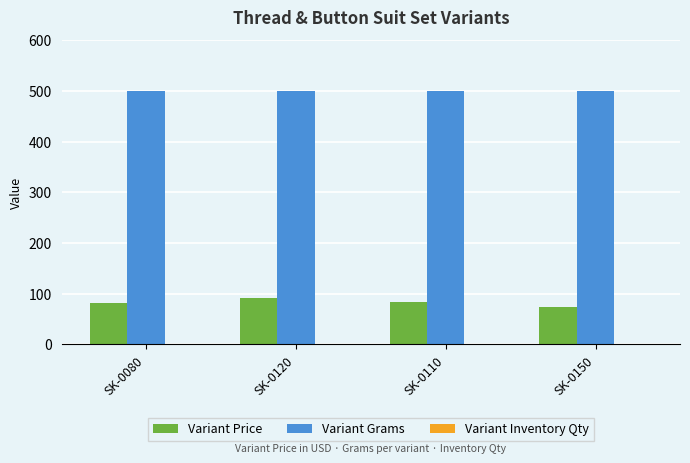

Which series changed the most between SK-0110 and SK-0150?

Variant Price